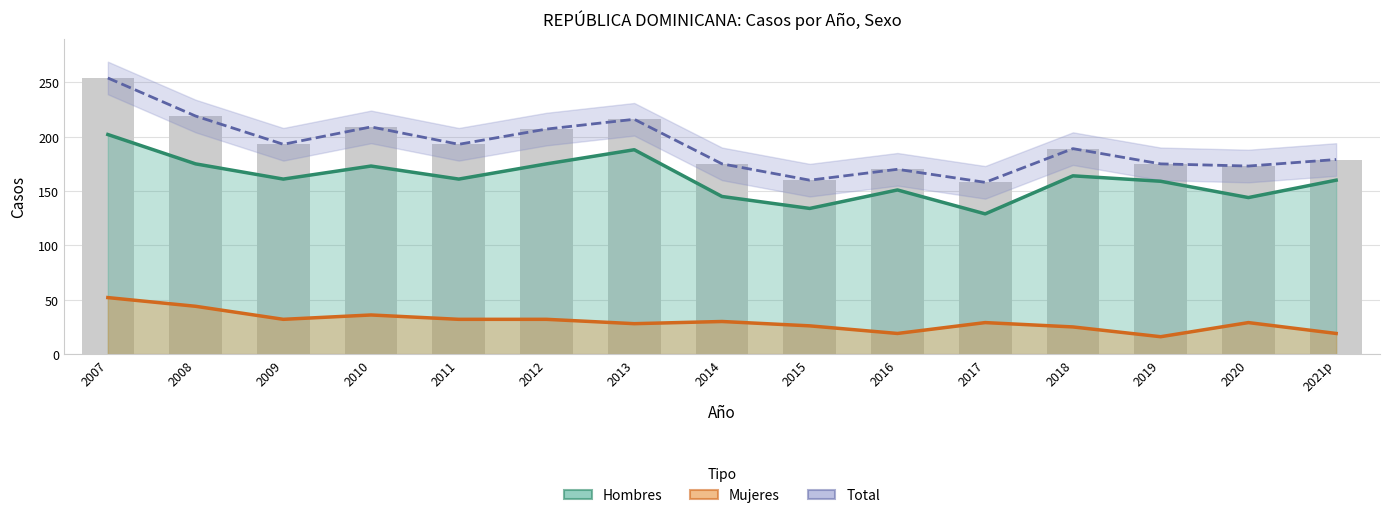

What are all the series names shown in the legend?

Hombres, Mujeres, Total